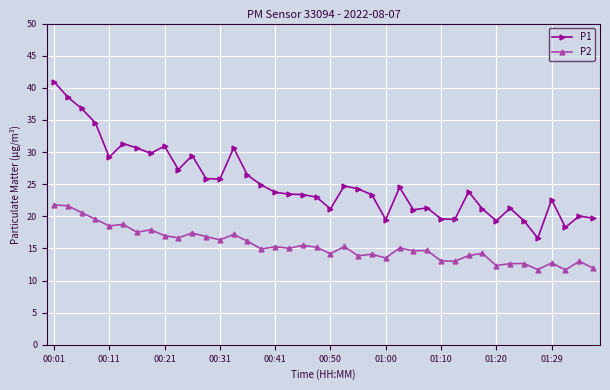

True or false: P1 and P2 cross at least once.

False